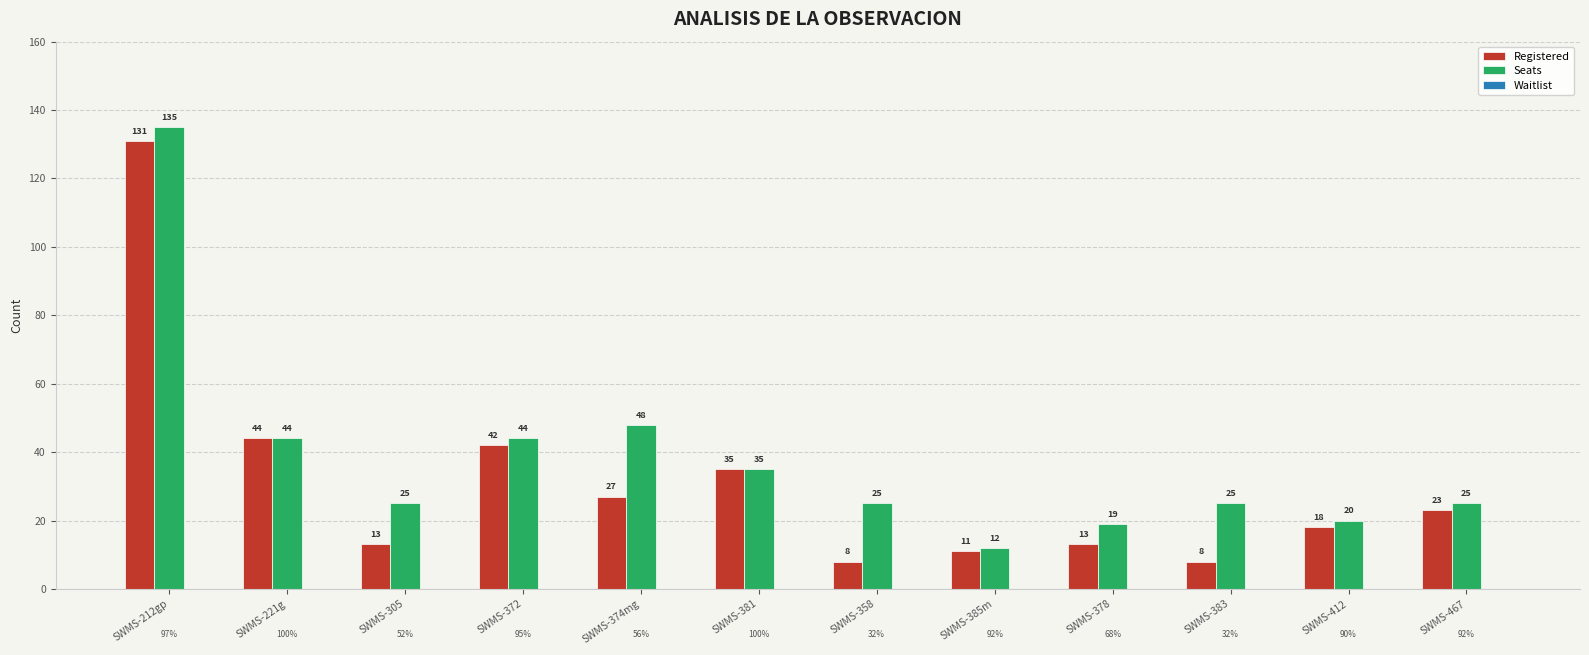

How many values in the Registered series are below 23?

6